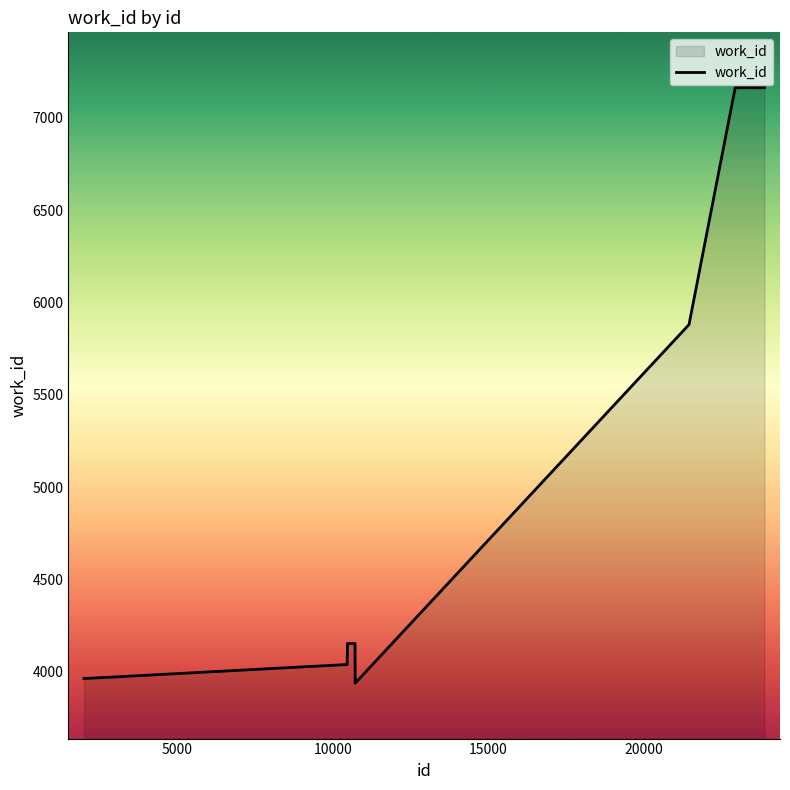

What is the smallest value displayed?

3938